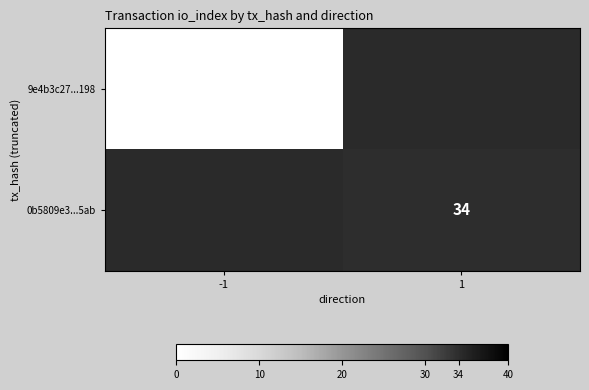

How many series are shown in this chart?

2